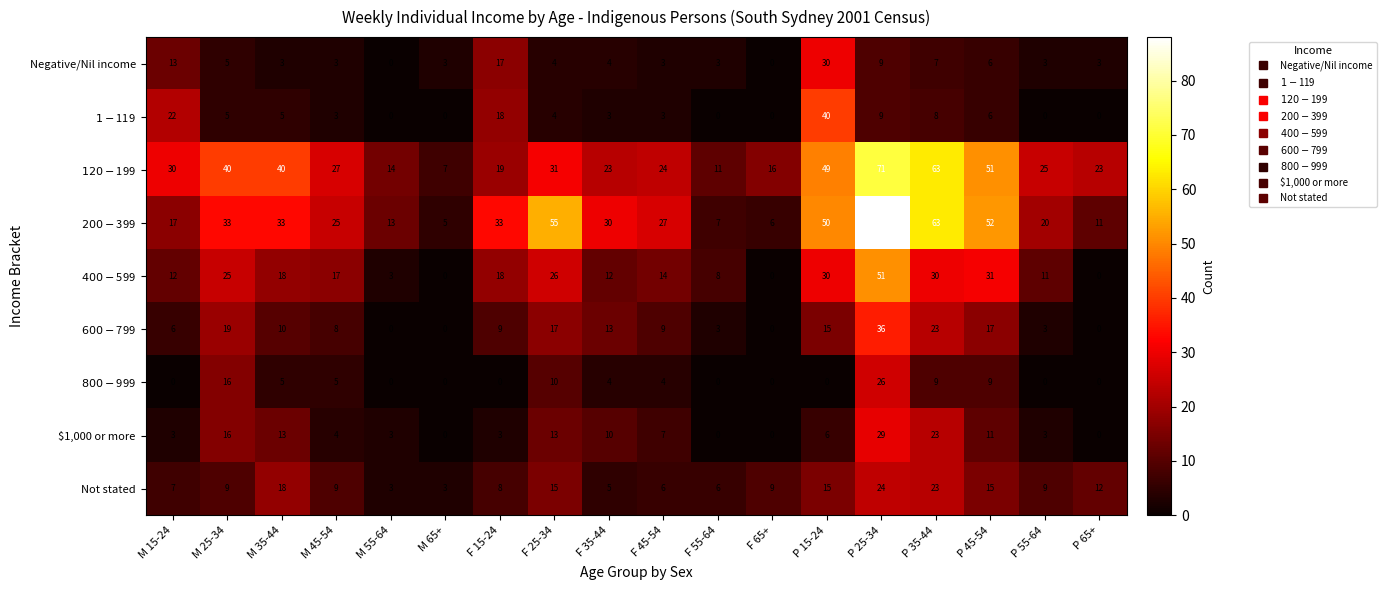

Count the number of categories in the chart.

18